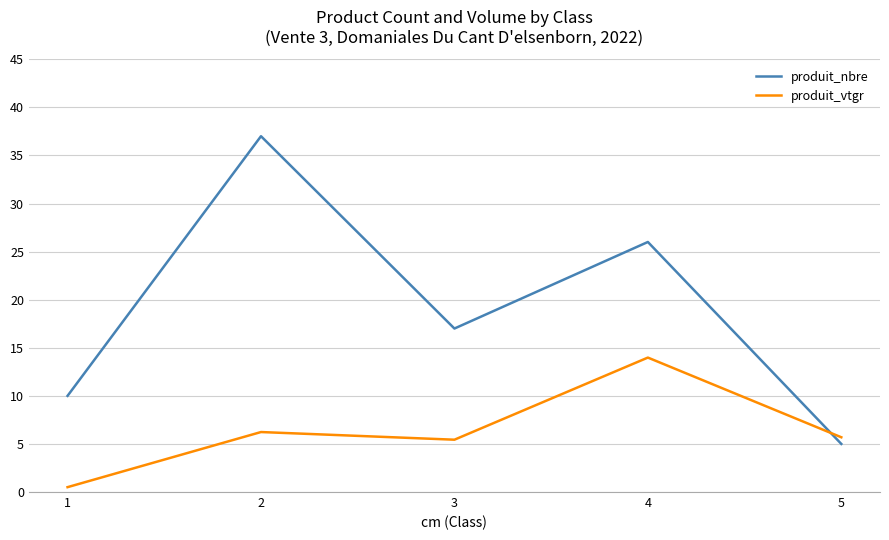

Reading left to right, transcribe all the data shown in this chart.

produit_nbre: 1=10.0	2=37.0	3=17.0	4=26.0	5=5.0
produit_vtgr: 1=0.5	2=6.2	3=5.4	4=14.0	5=5.7